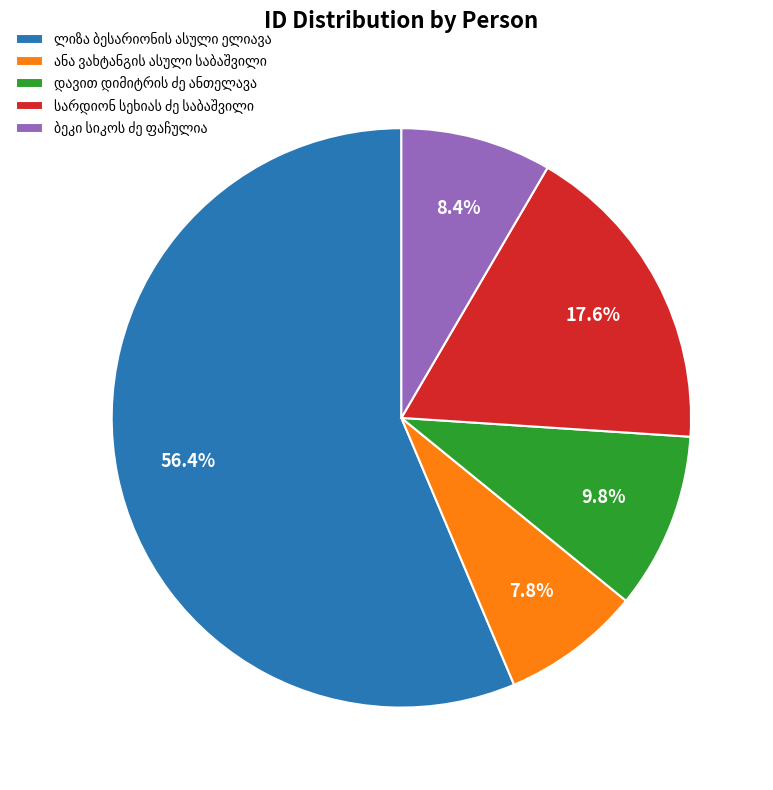

Does any single category account for the majority?

Yes